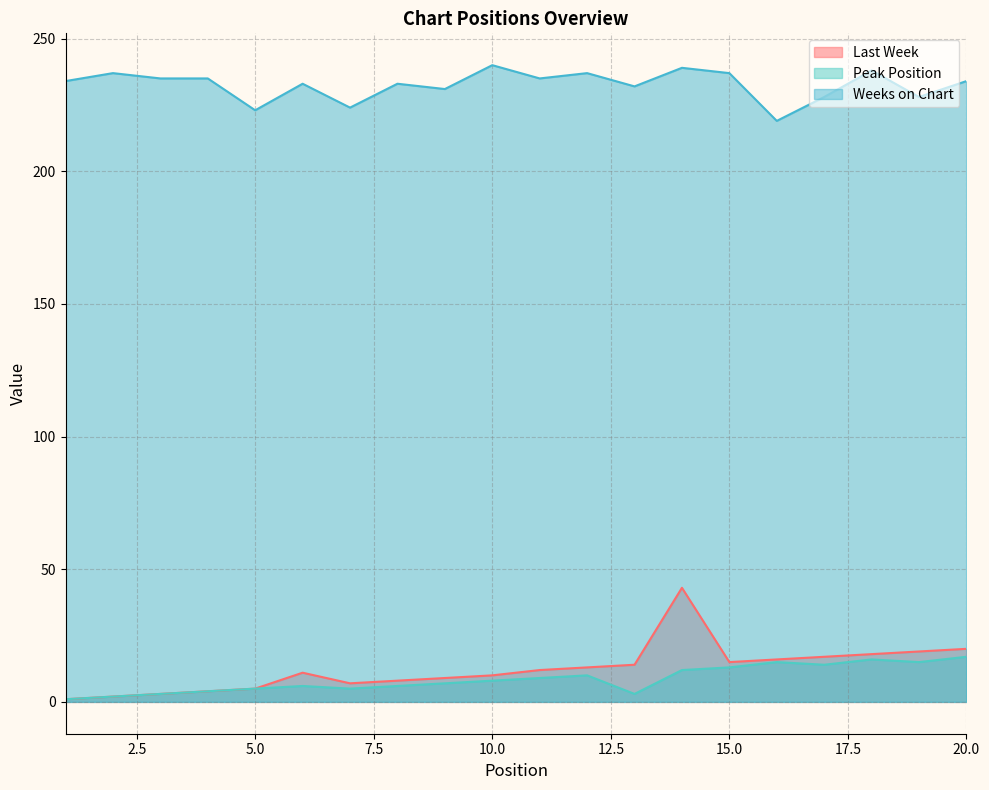

Between 12 and 19, which is larger?

19